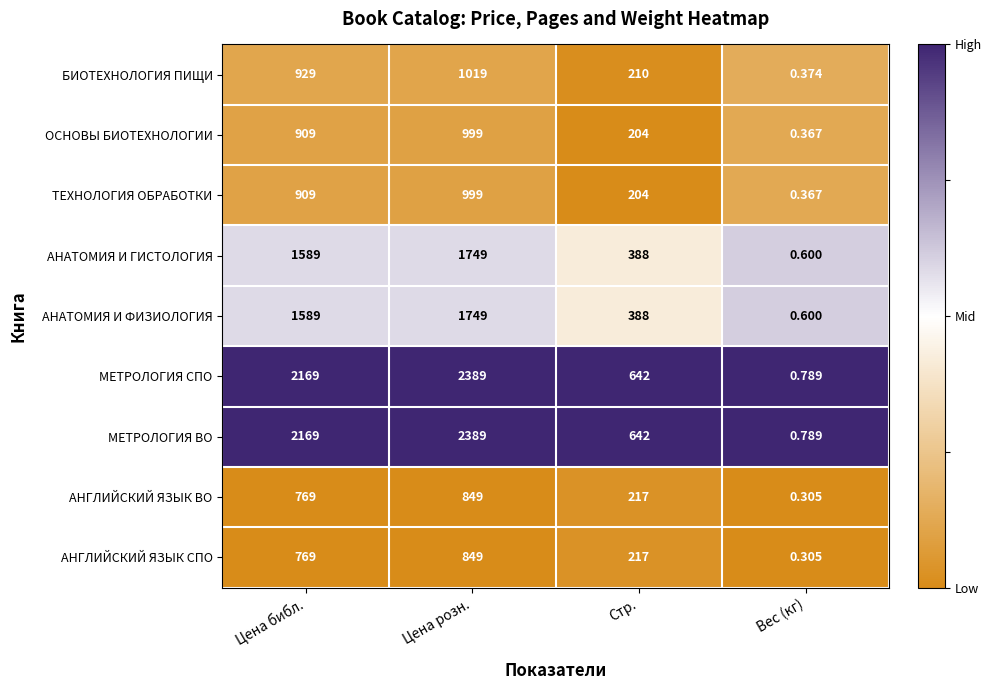

Which category has the lowest value across all series?

Вес (кг)